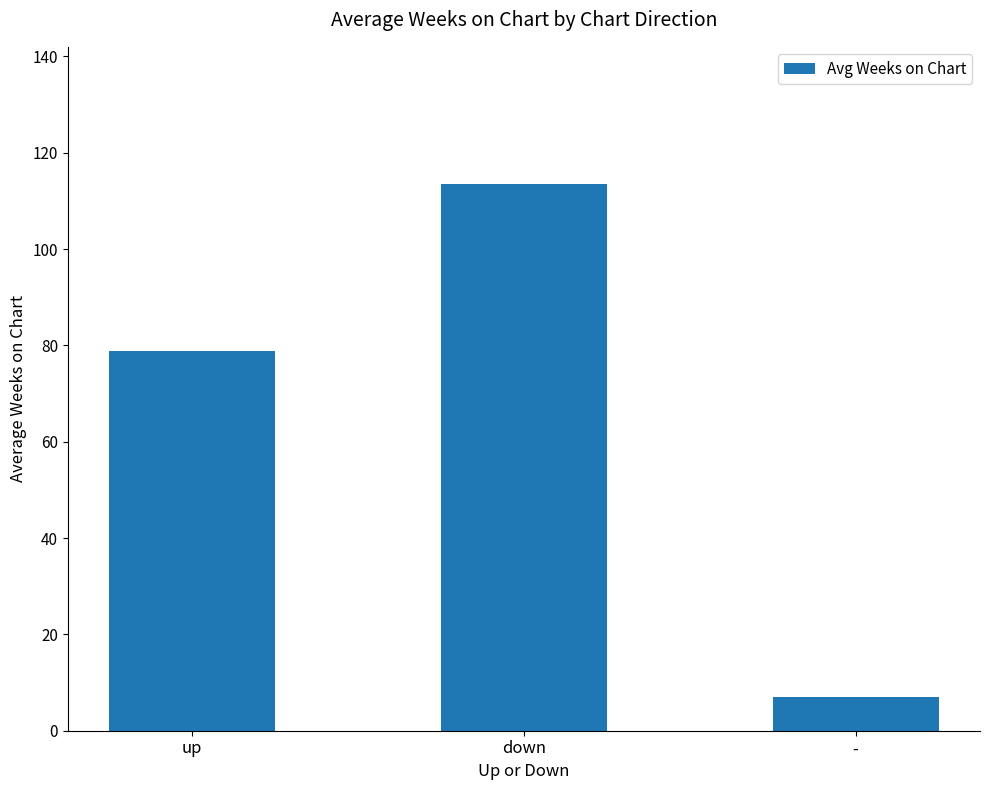

True or false: the data shows 6.9 at -.

True